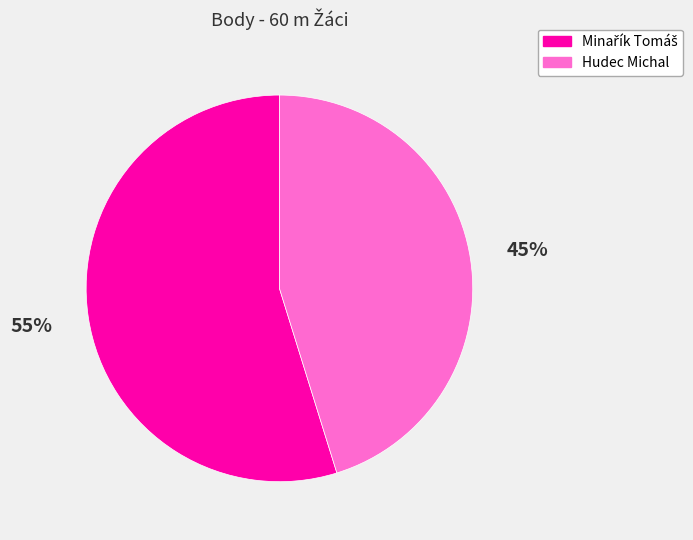

To the nearest percent, what is the average slice percentage?

50%